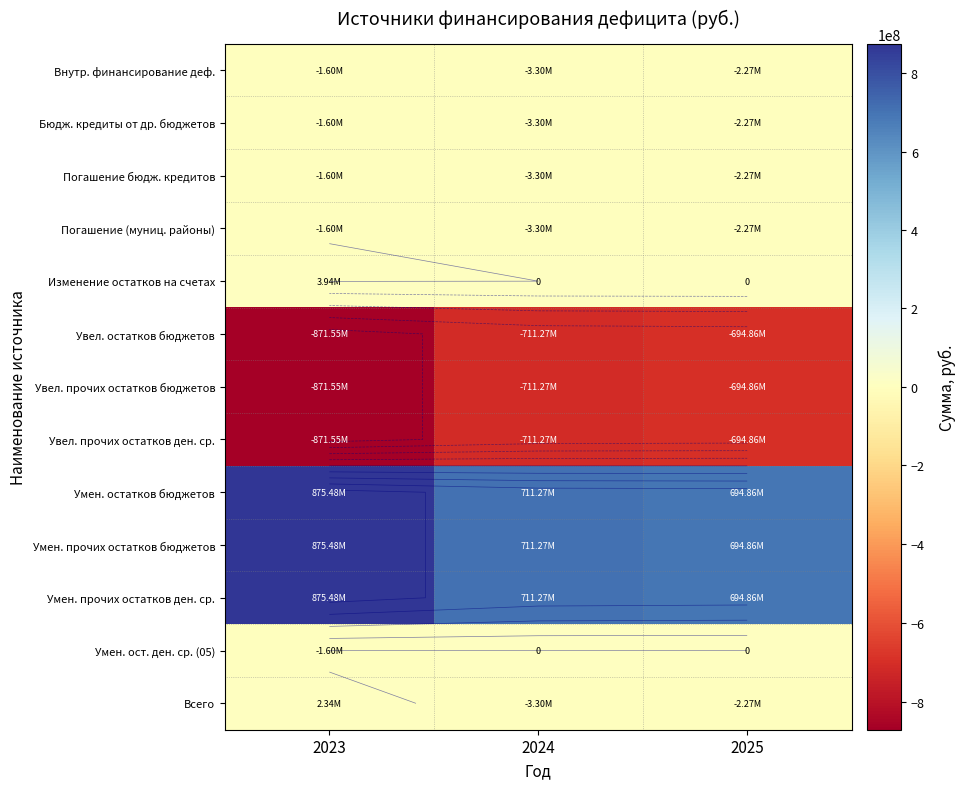

Count the Умен. ост. ден. ср. (05) values in the range -1600000 to 0.

3